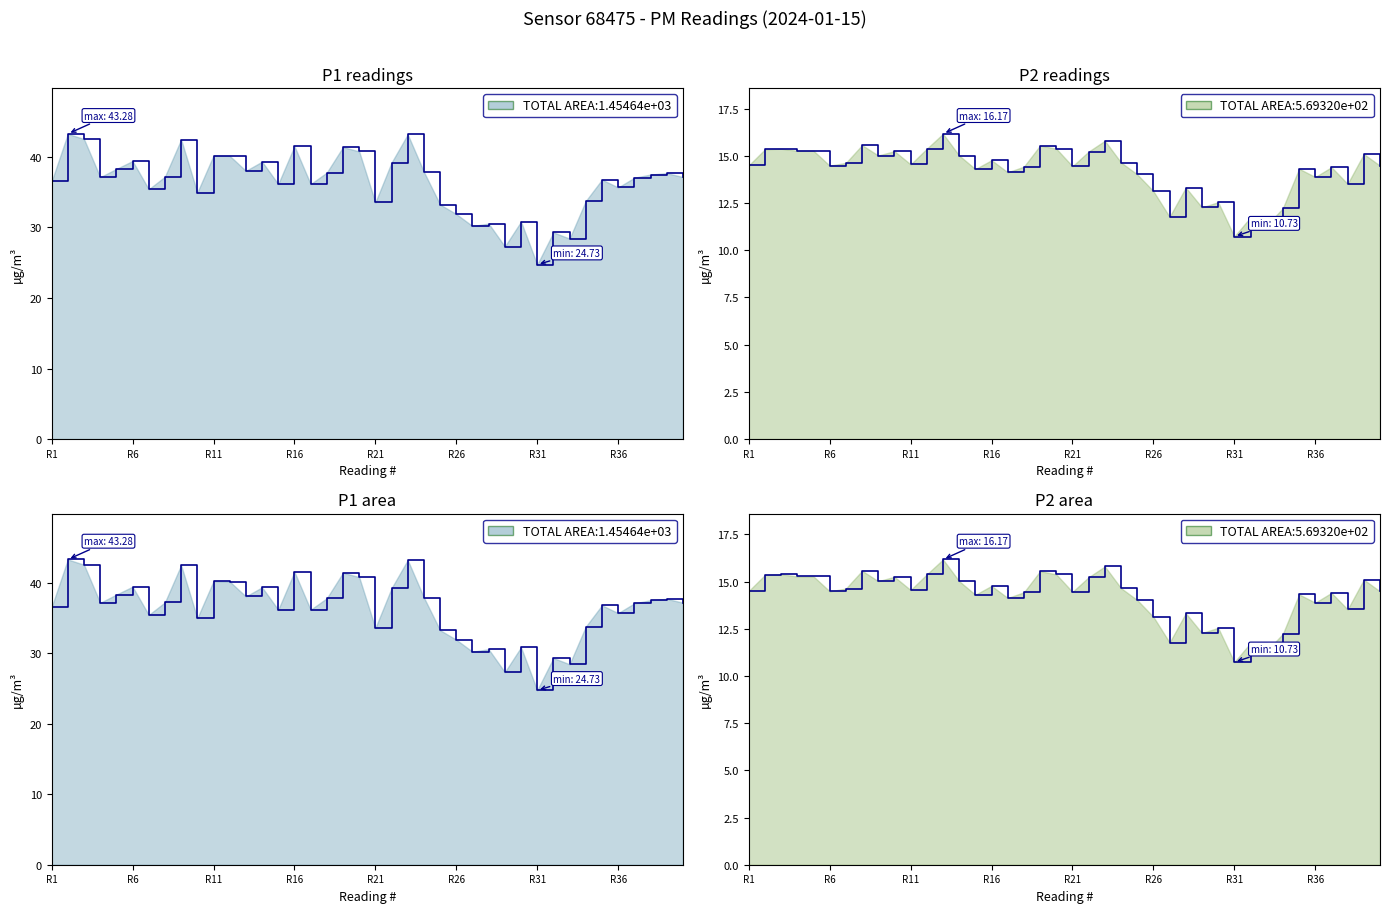

How many data points in P2 (PM2.5) line are above 14?

29